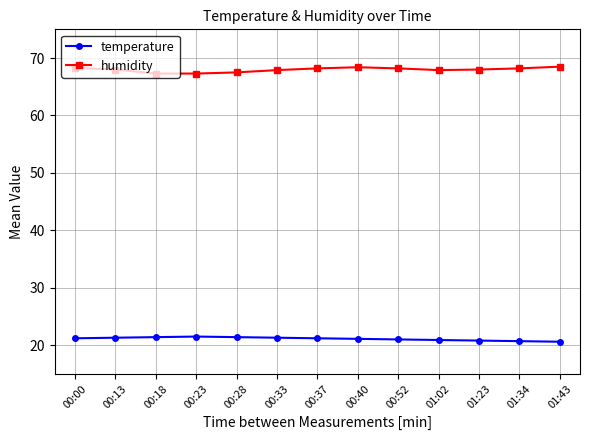

What is the approximate value of humidity at 00:40?

68.4